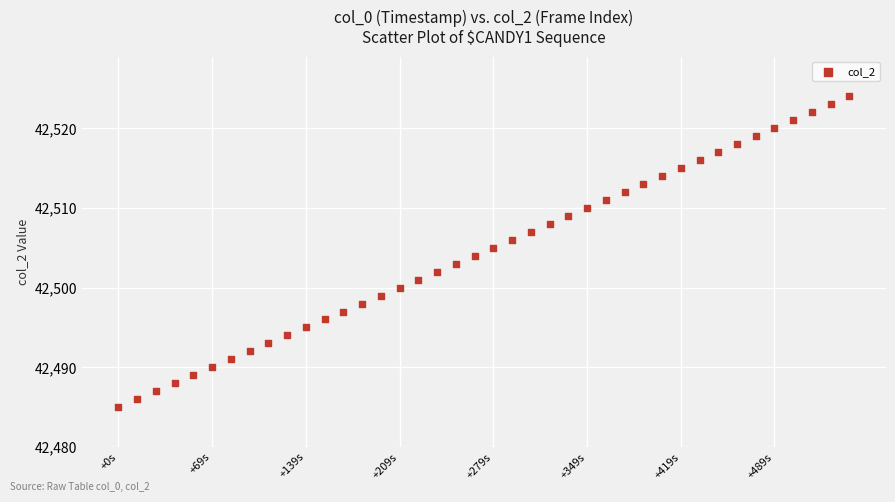

What is the range of Y values (max minus min)?

39